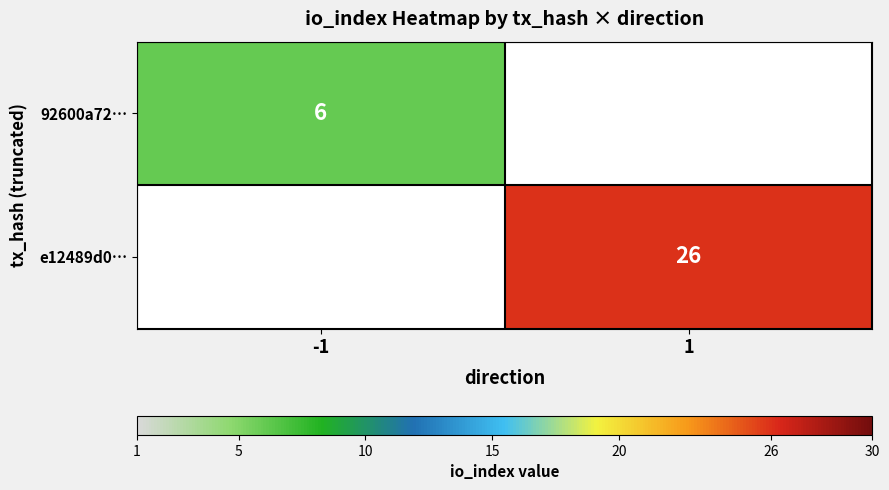

The value of e12489d0… at 1 is 26. True or false?

True